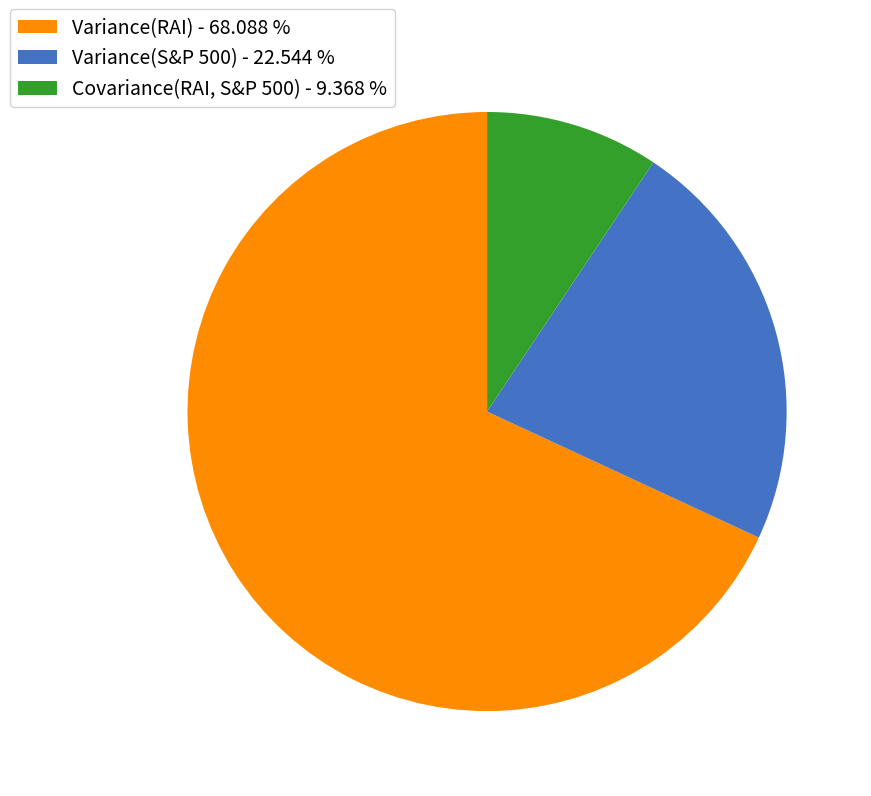

Between Covariance(RAI, S&P 500) - 9.368 % and Variance(RAI) - 68.088 %, which is larger?

Variance(RAI) - 68.088 %